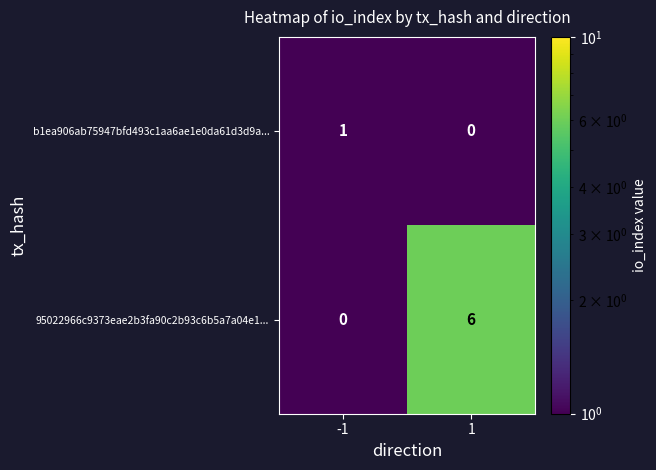

List the series in order of their peak value, highest first.

95022966c9373eae2b3fa90c2b93c6b5a7a04e1..., b1ea906ab75947bfd493c1aa6ae1e0da61d3d9a...